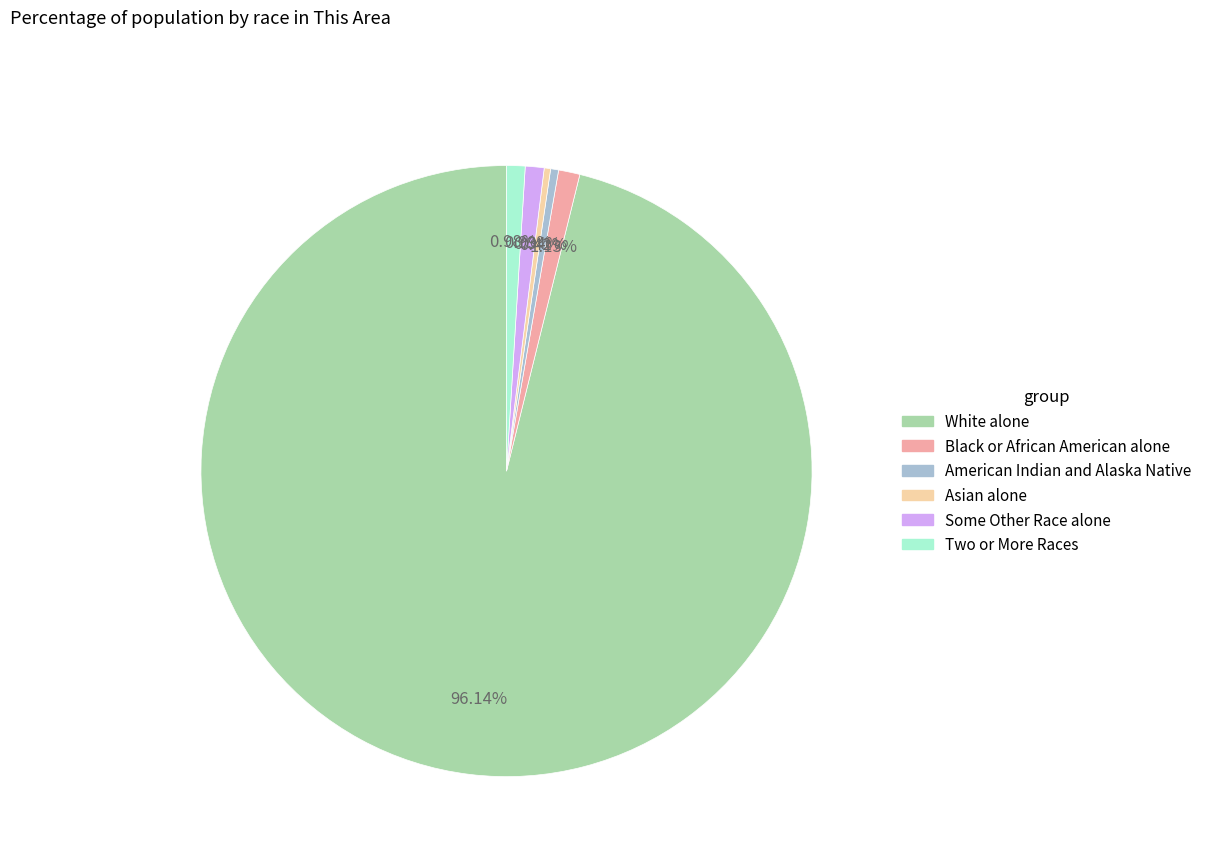

Count the number of slices in the pie.

6